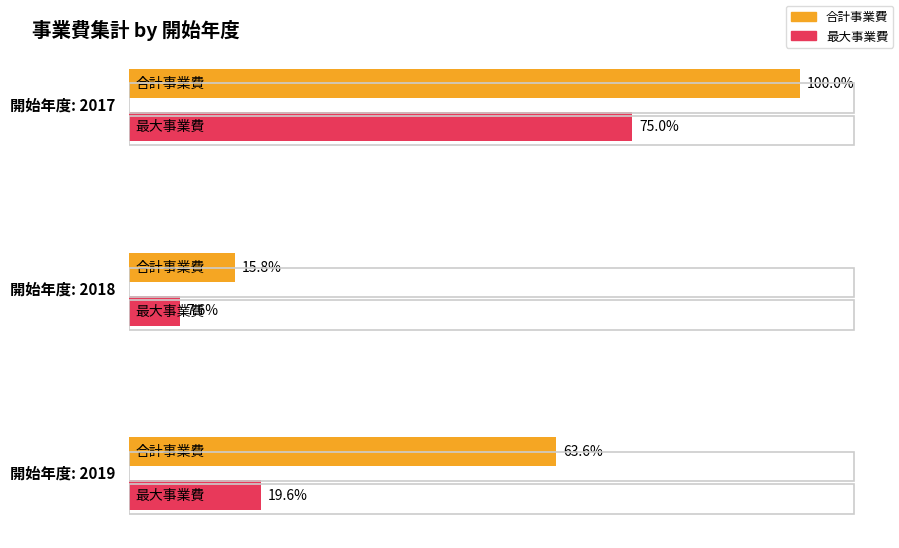

Is the value of 2017 at 5 greater than the value of 2019 at 2018?

No